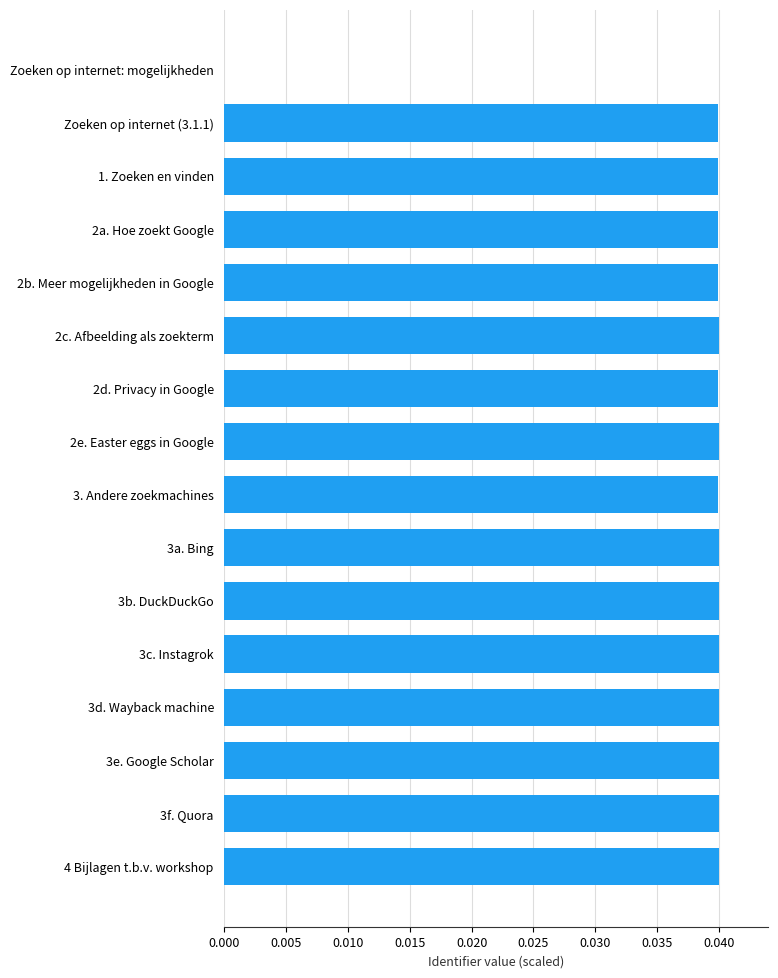

The chart shows a value of 0.0 at 2e. Easter eggs in Google. True or false?

True